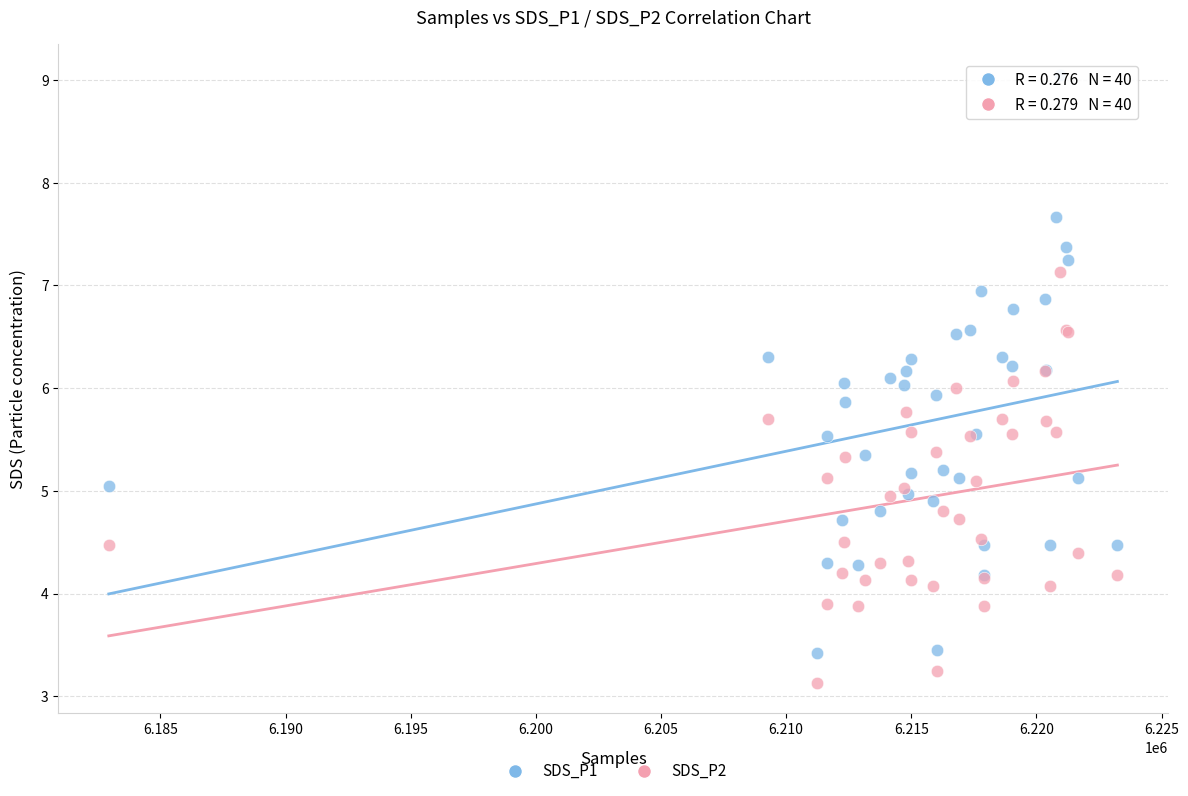

Which series contains the highest Y value?

SDS_P1